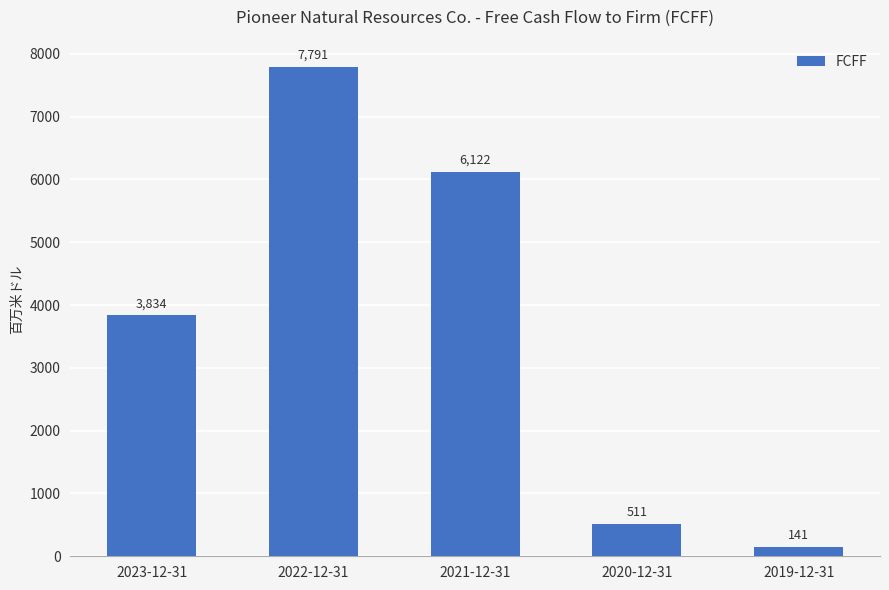

Reading left to right, transcribe all the data shown in this chart.

3834	7791	6122	511	141